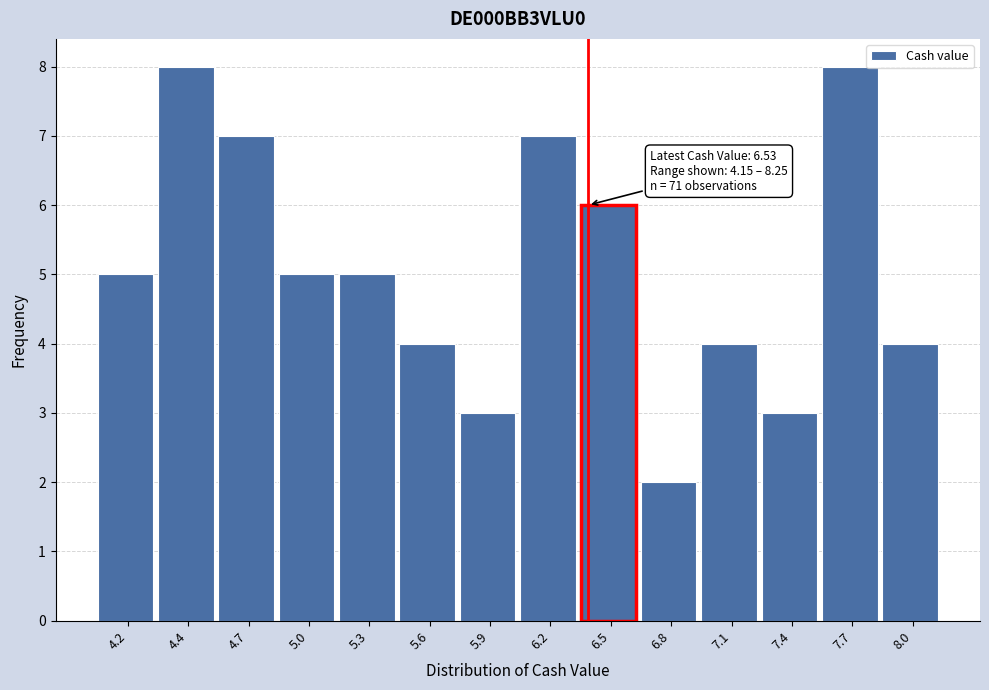

Reading right to left, what are all the values shown in this chart?

4	8	3	4	2	6	7	3	4	5	5	7	8	5